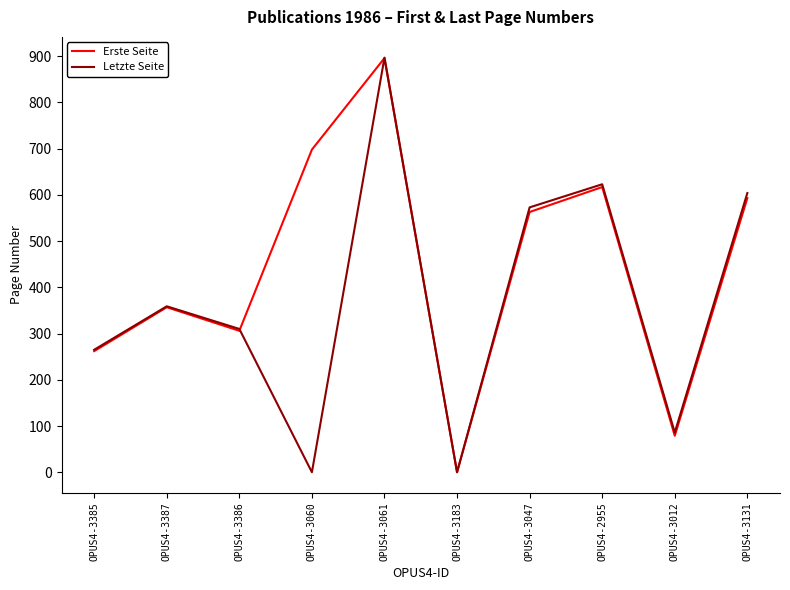

Which series has the largest total across all categories?

Erste Seite